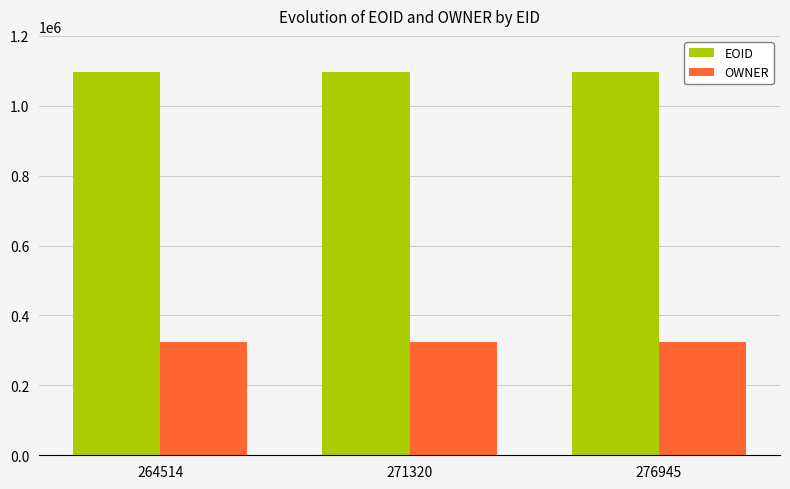

List the series in order of their overall mean, highest first.

EOID, OWNER